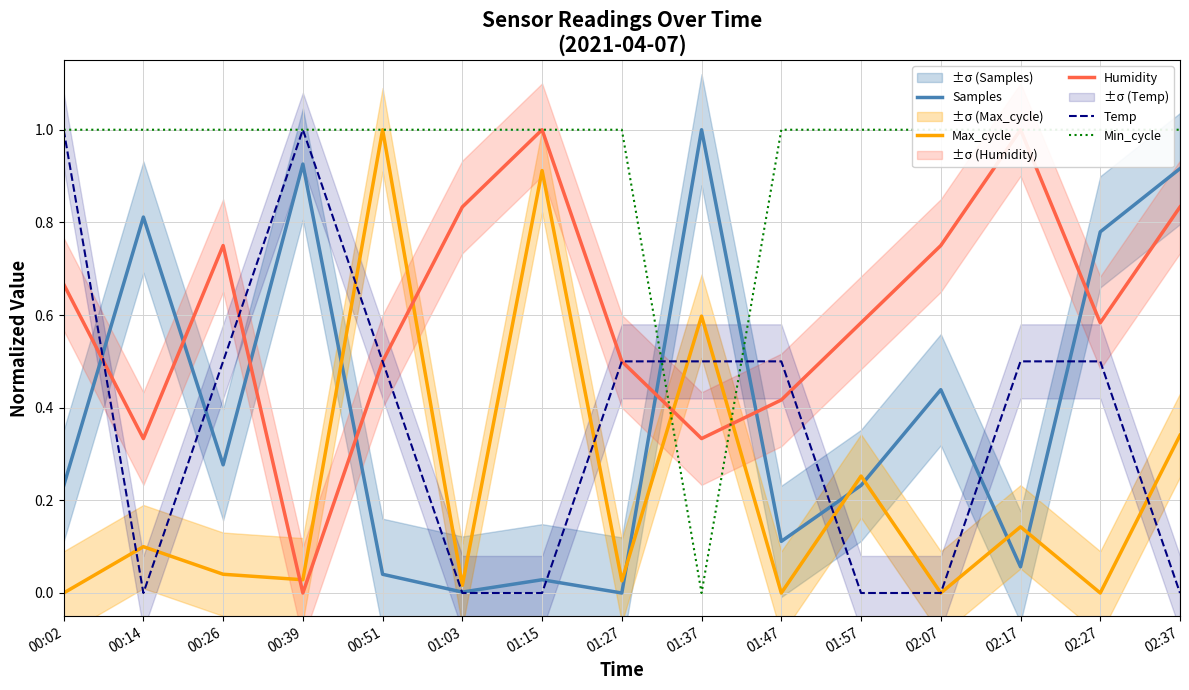

Is this an area chart (filled region under the line)?

No